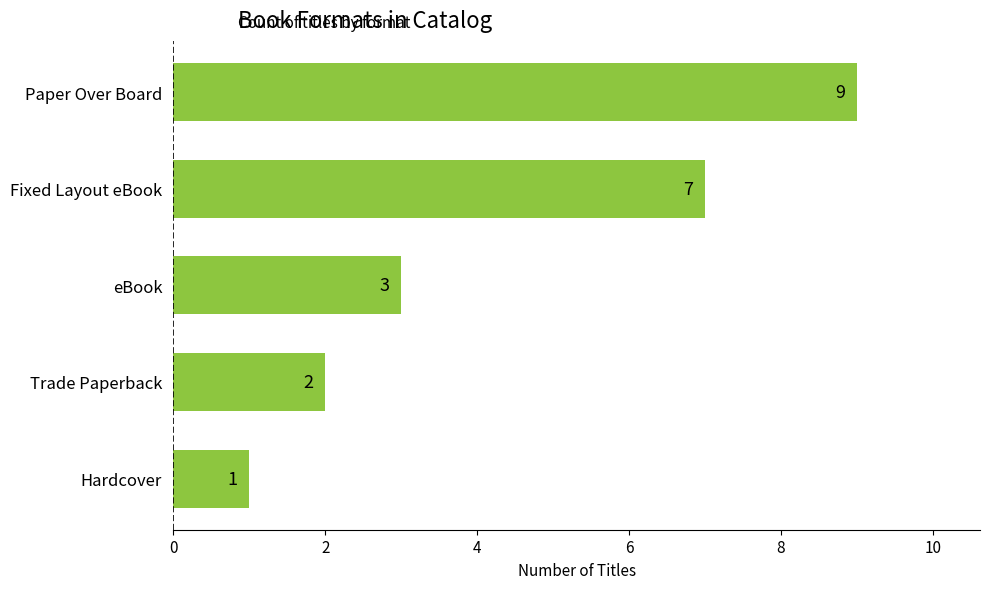

Reading top to bottom, extract all data points from this chart.

9	7	3	2	1